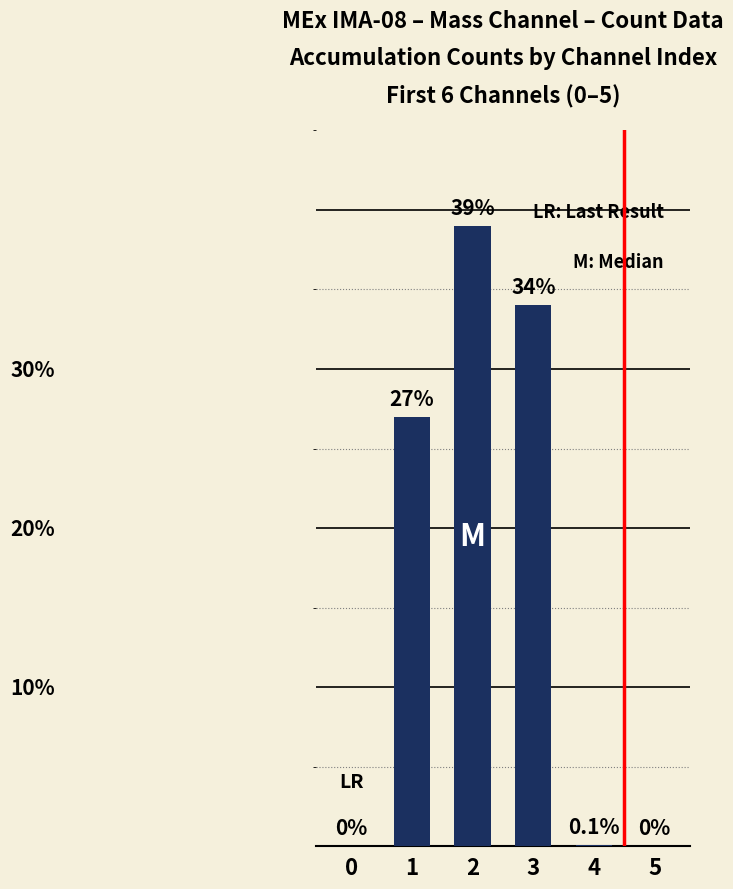

Rank the categories by value from highest to lowest.

2, 3, 1, 4, 0, 5